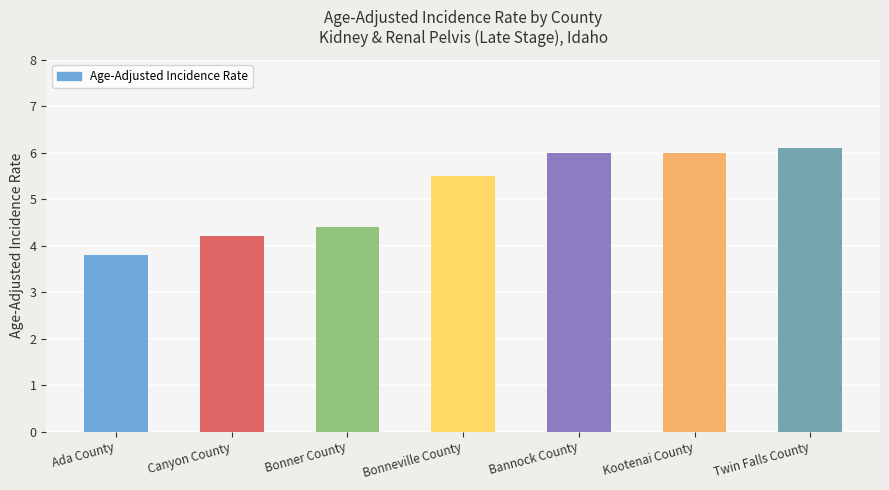

The value at Kootenai County is 6.0. True or false?

True